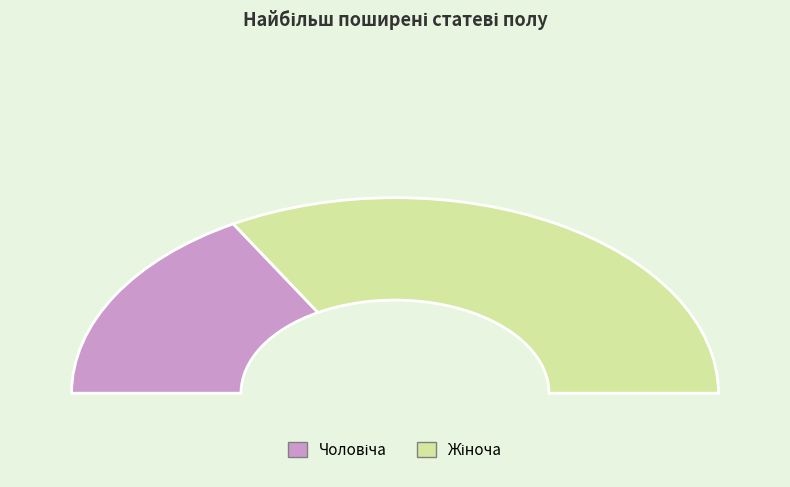

What percentage is NOT represented by Жіноча?

33.3%